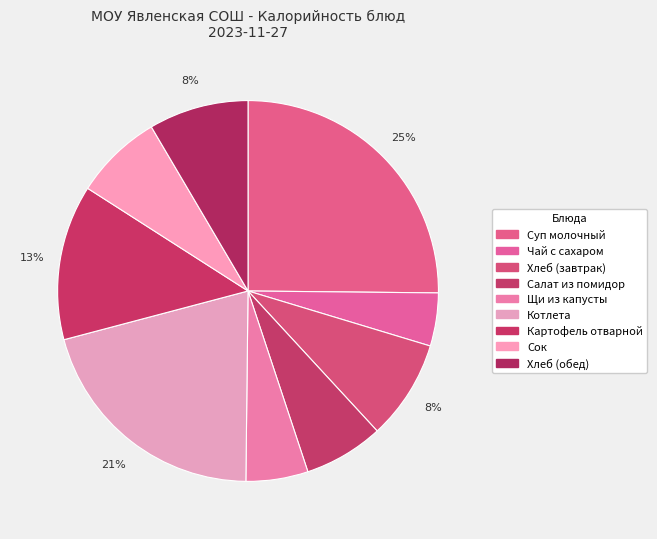

To the nearest percent, what is the combined percentage of Котлета and Чай с сахаром?

25%